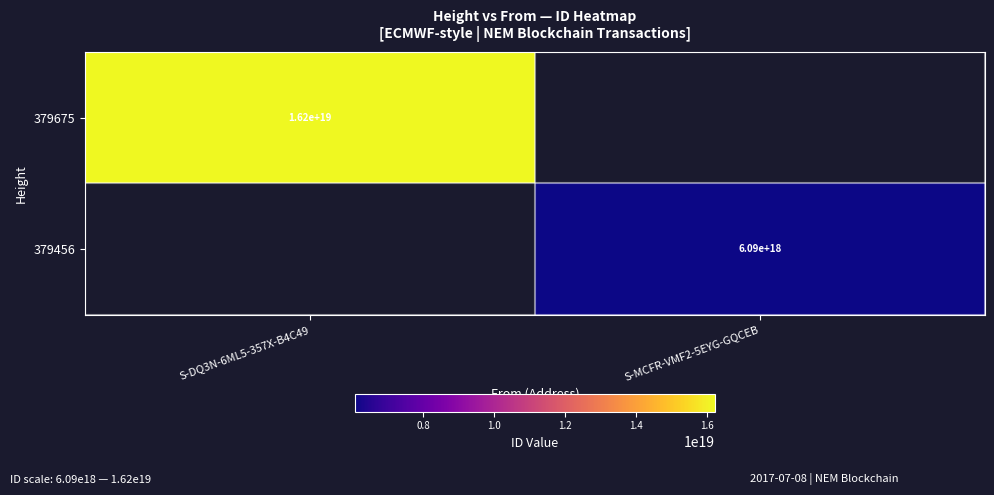

Which category has the highest value across all series?

S-DQ3N-6ML5-357X-B4C49